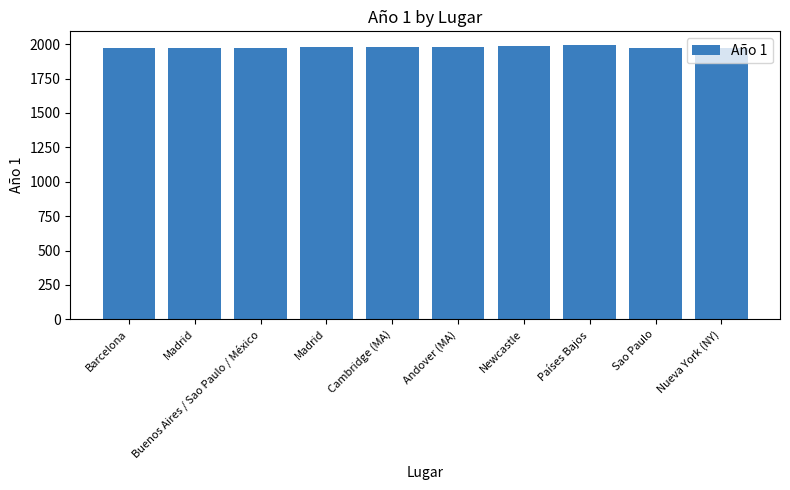

How many data points does each series have?

10